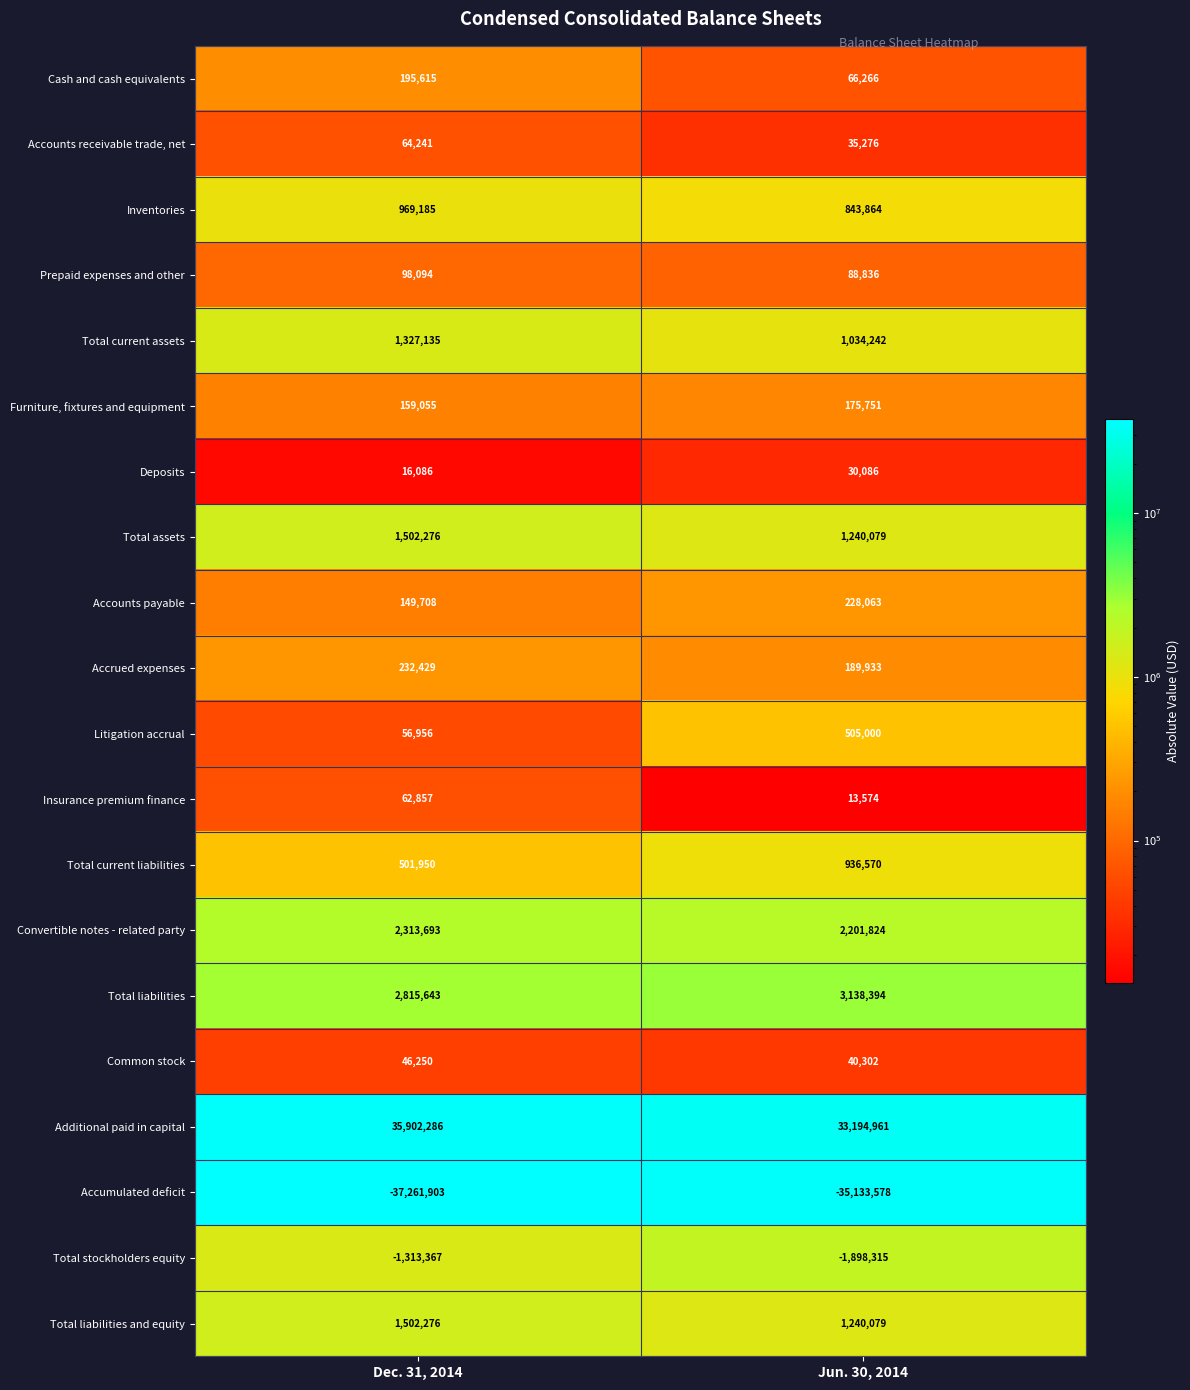

Which label corresponds to the largest value in the chart?

Dec. 31, 2014